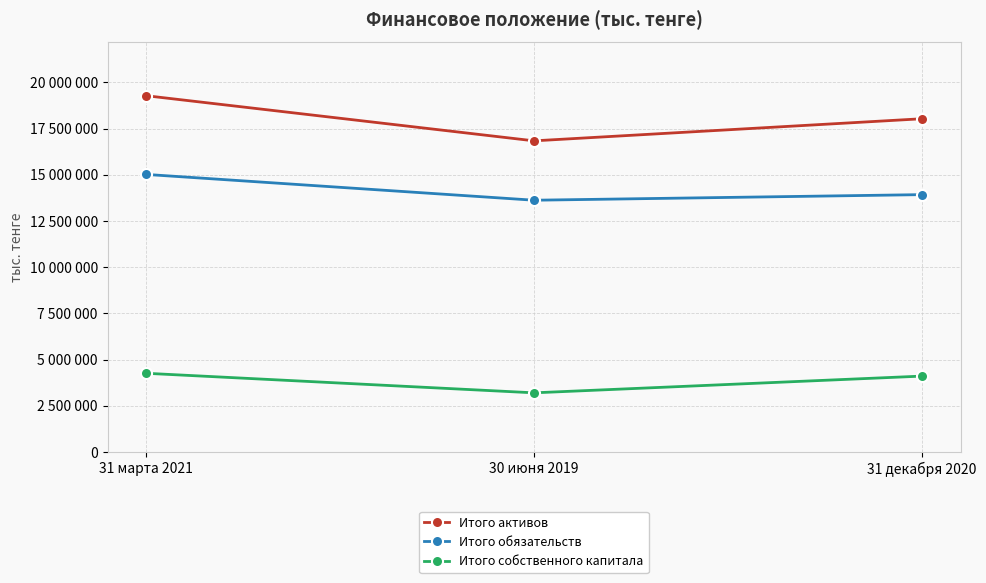

Is it true that Итого обязательств equals 8753413 at 31 марта 2021?

False